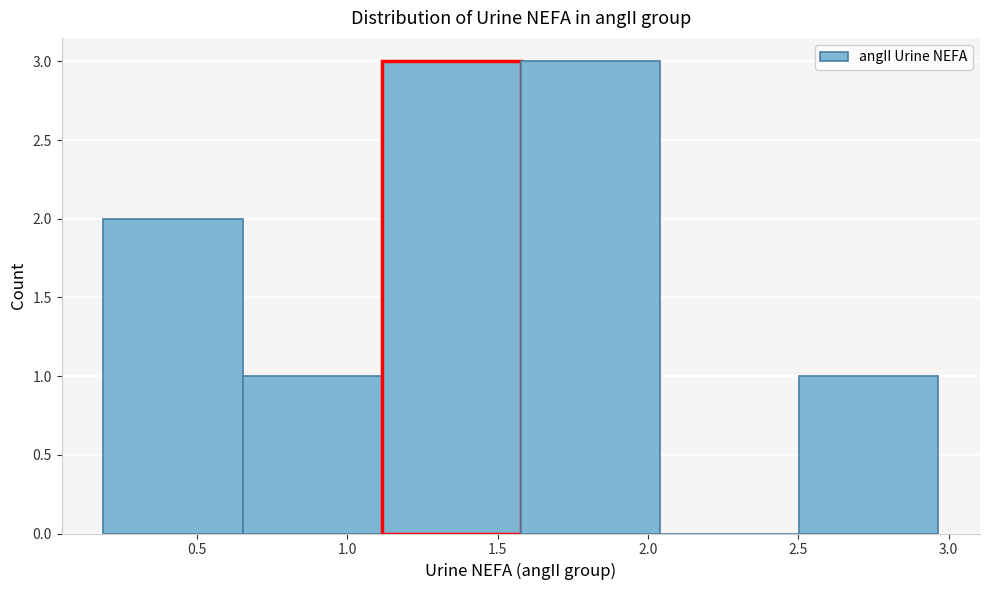

How tall is the bar that spans 1.60 to 2.05 on the x-axis? Neither the bar edges nor the heights are printed on the chart, so give them approximately, as read against the axes.

3